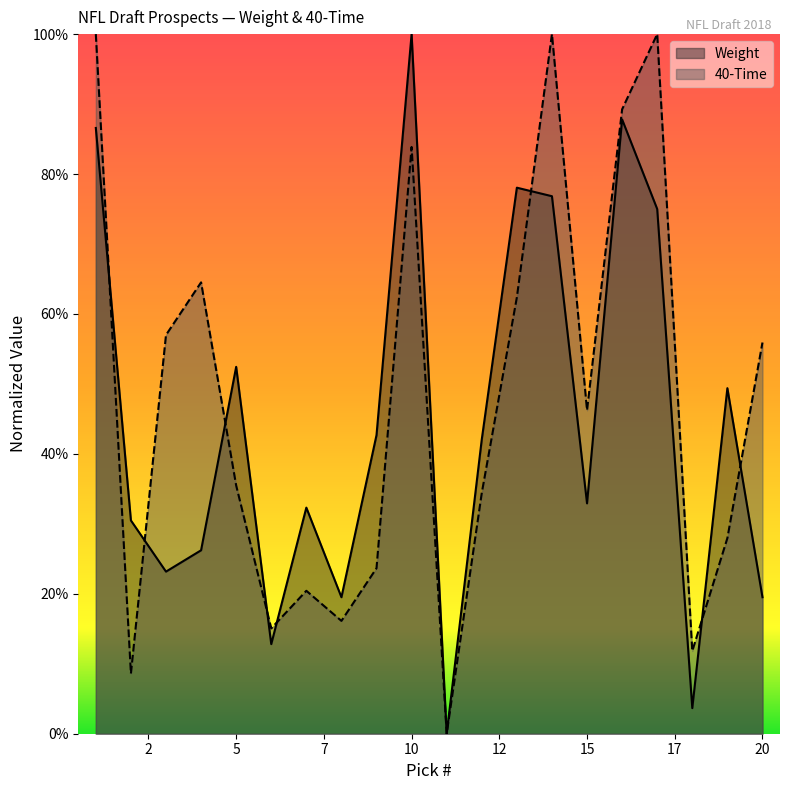

Is it true that 40-Time equals 0.2 at 15?

False